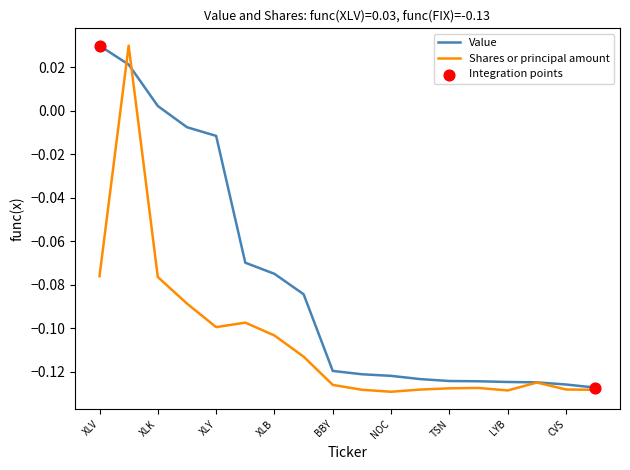

Which series has the largest total across all categories?

Value